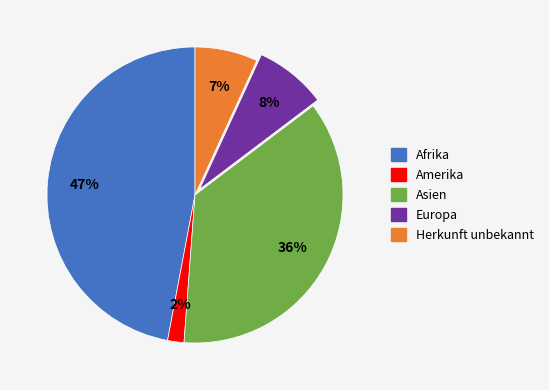

Does Afrika account for over 50% of the chart?

No